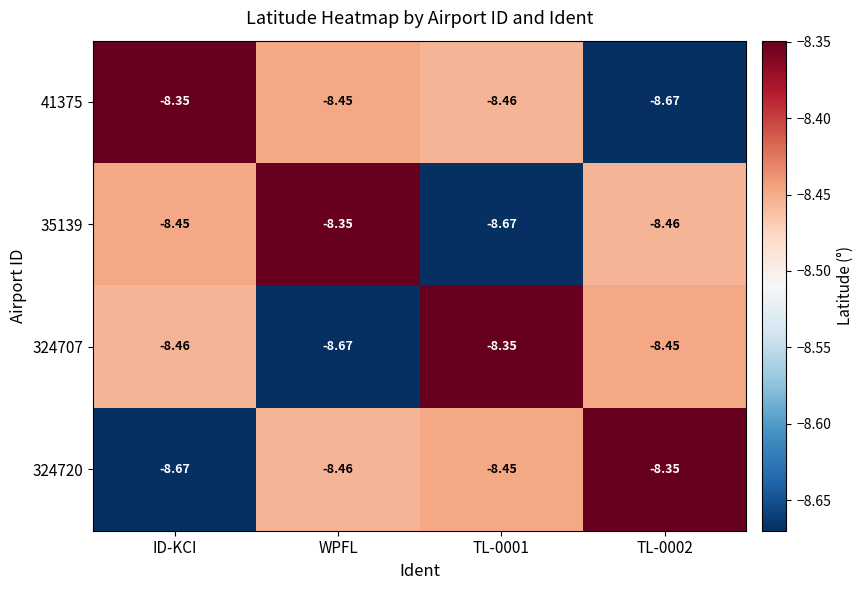

Is the value of 41375 at ID-KCI greater than the value of 324720 at ID-KCI?

Yes